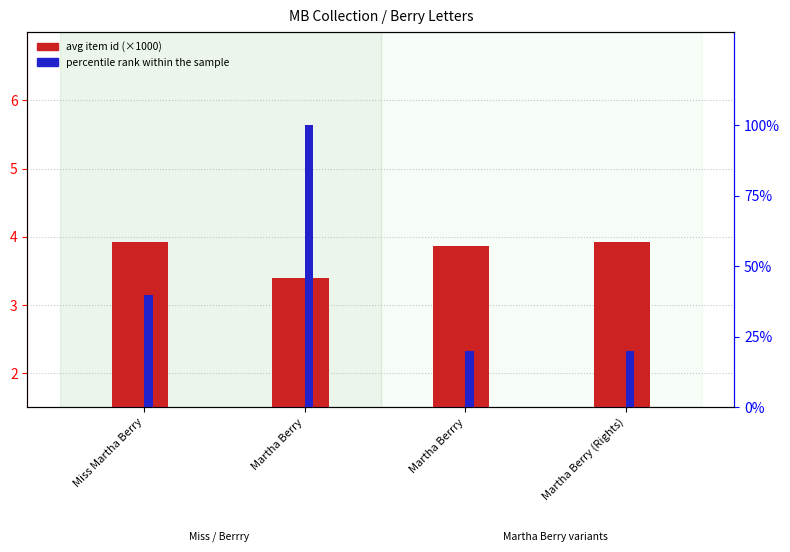

What is the value of the avg item id (×1000) bar at the 2nd from the left?

3.4